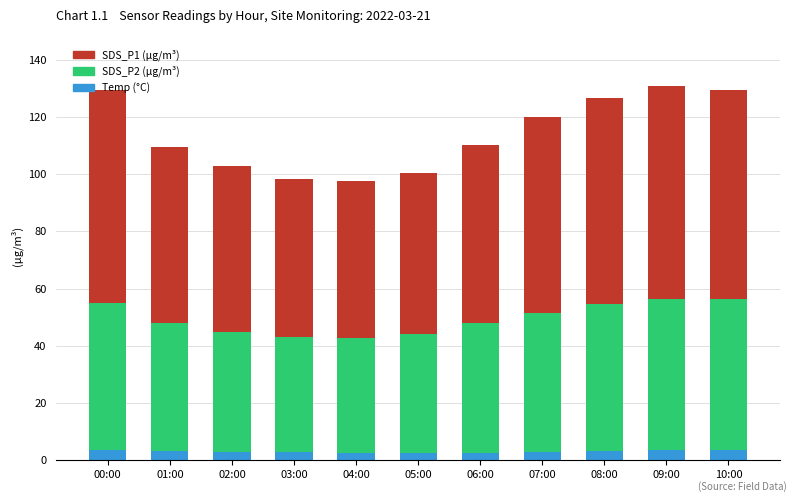

What is the average value of the Temp (°C) series?

3.0